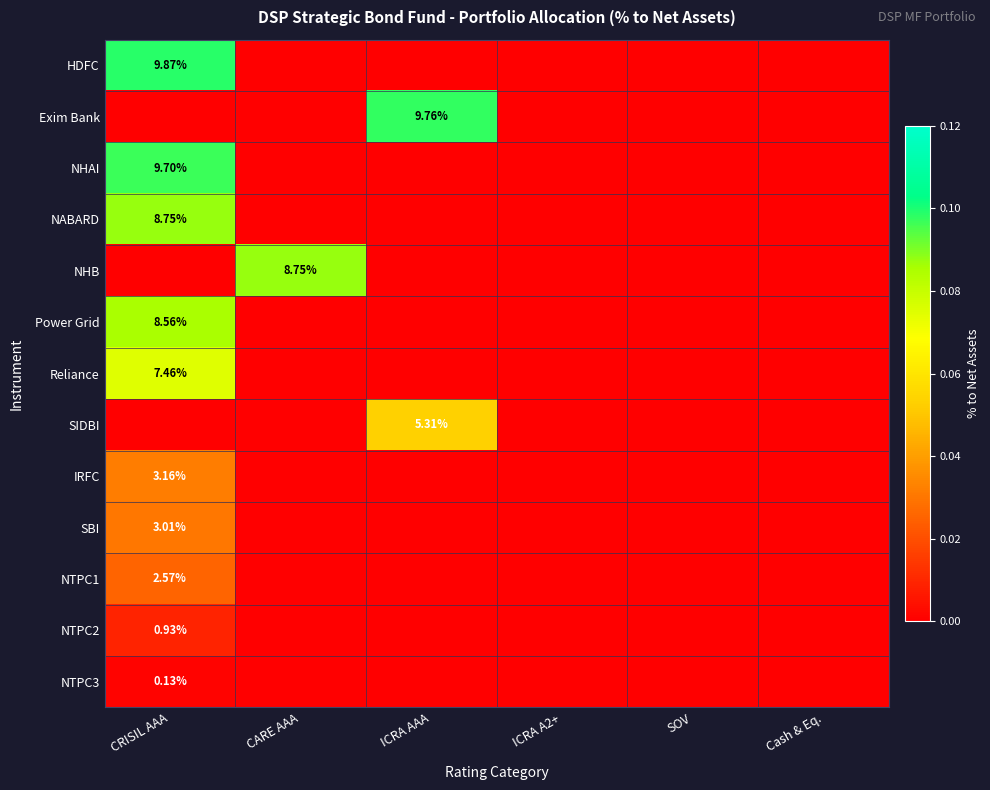

What value does the Power Grid series have at CRISIL AAA?

0.1